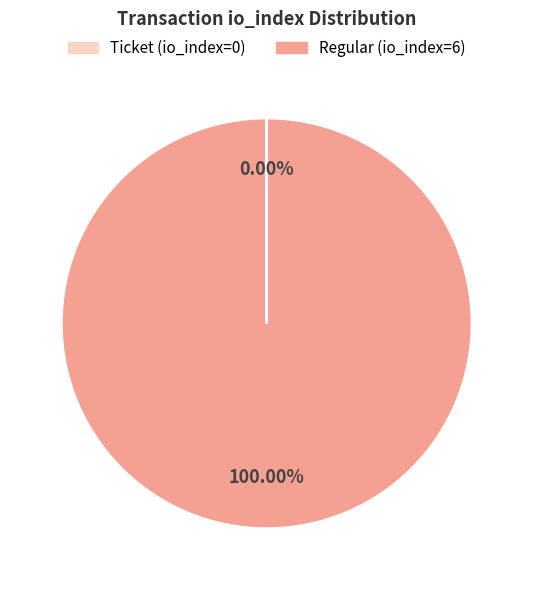

To the nearest percent, what is the average slice percentage?

50%